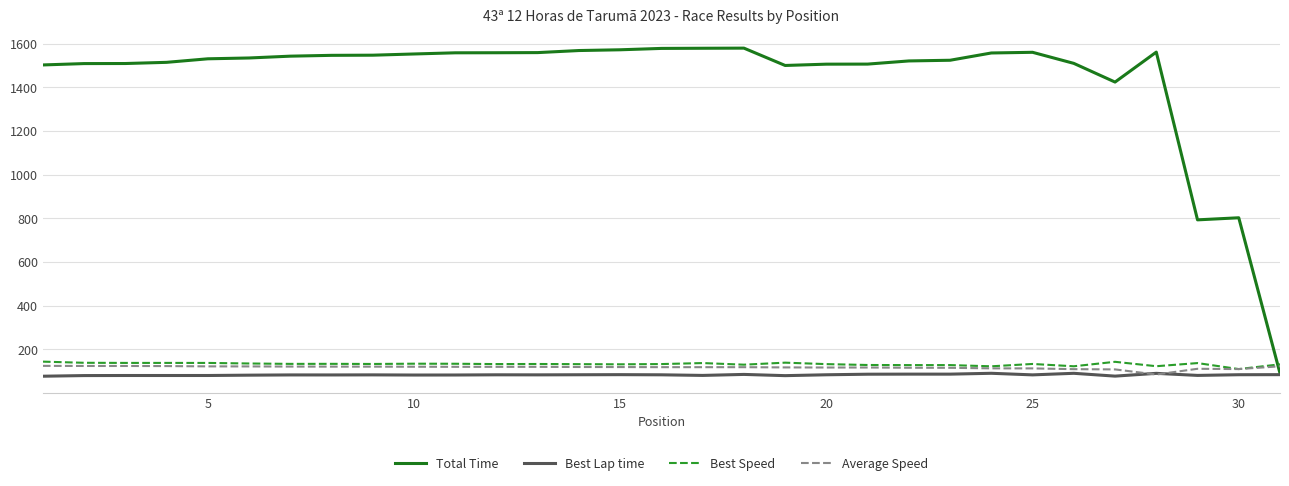

Which series ends up on top after the final intersection of Best Speed and Total Time?

Best Speed